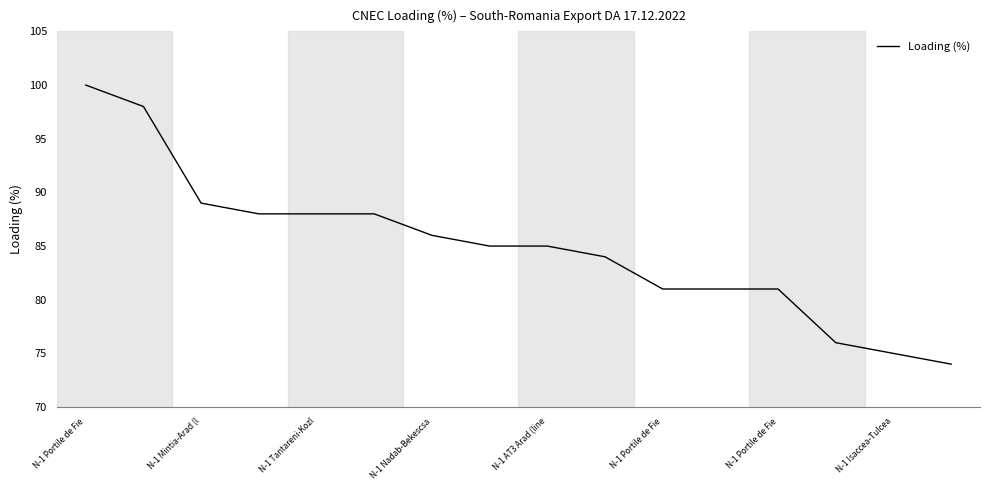

How many distinct data groups are displayed?

1